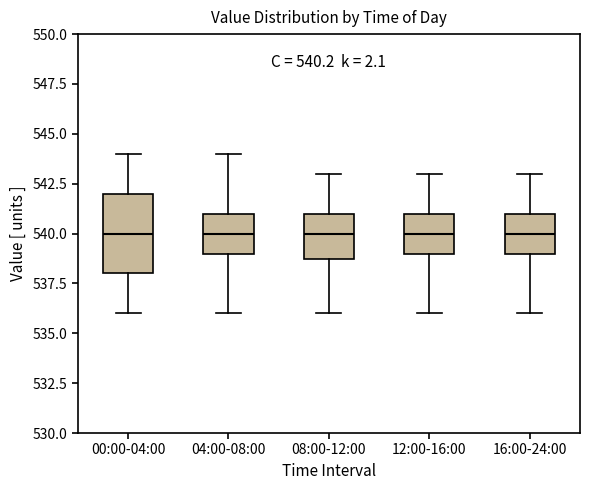

Comparing the boxes themselves (not the whiskers), which one is the tallest?

00:00-04:00